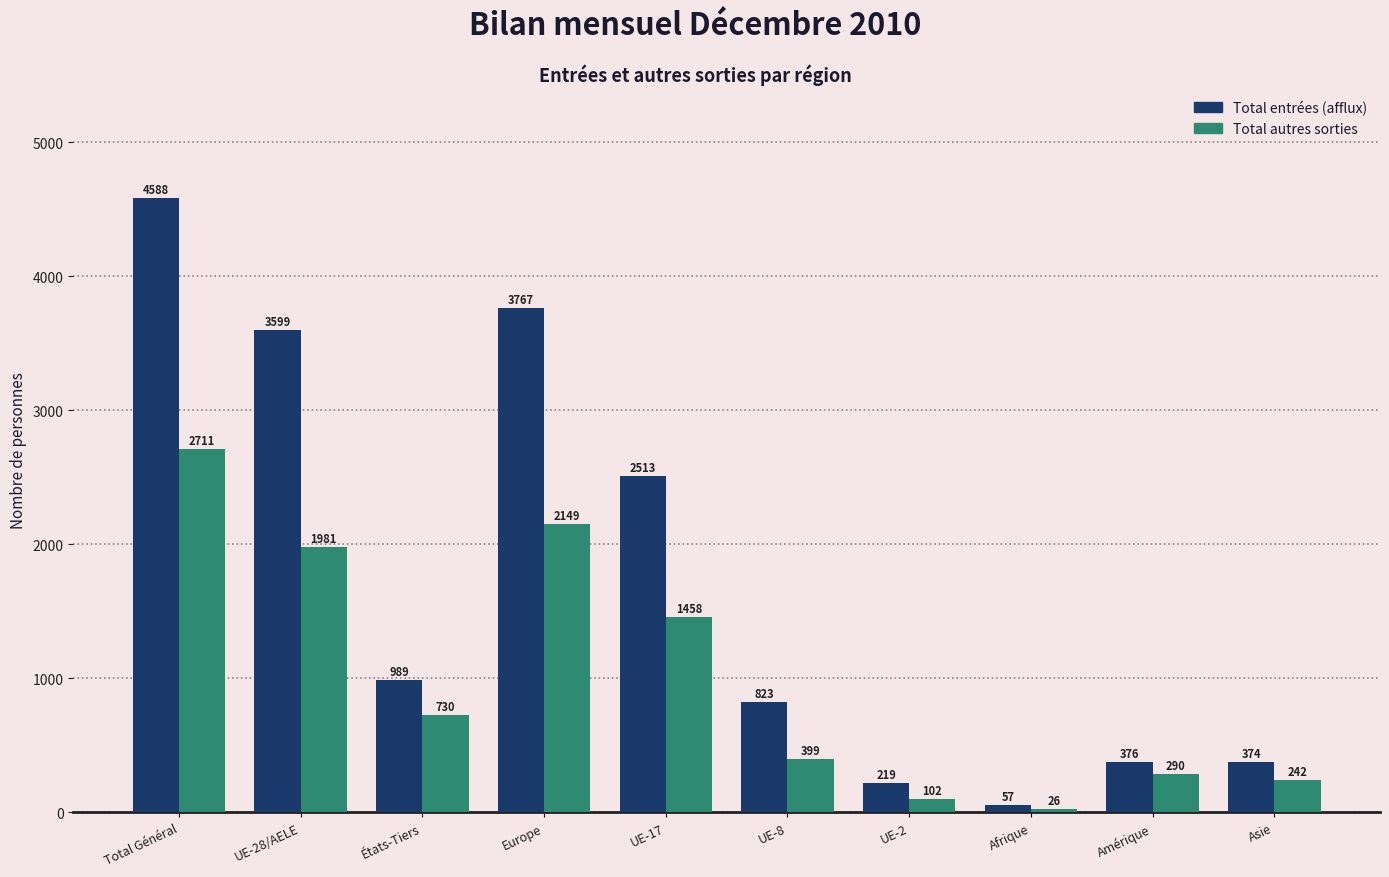

What value does the Total entrées (afflux) series have at UE-2?

219